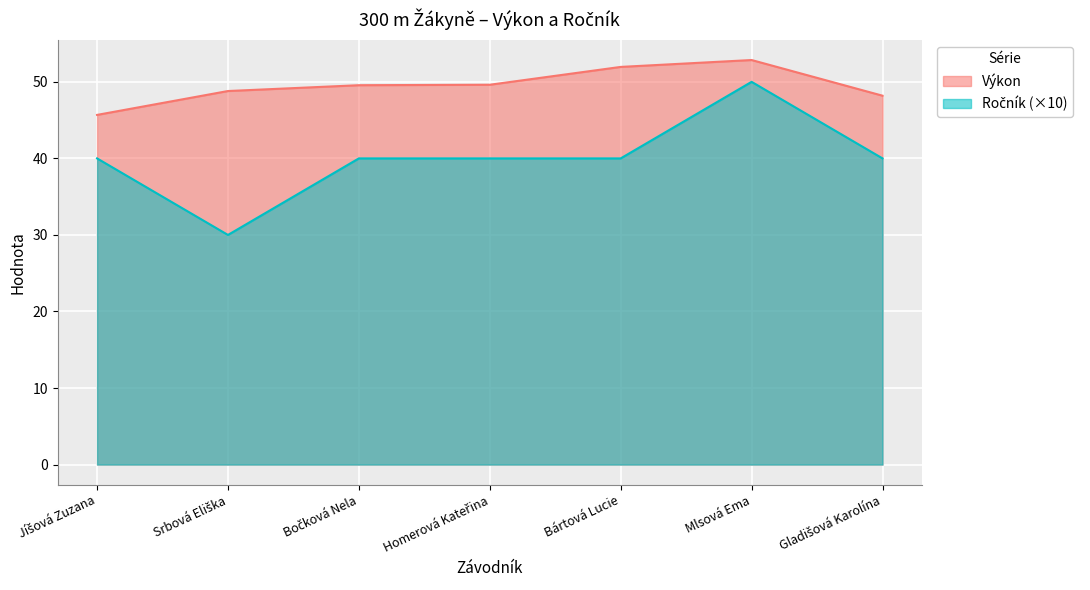

Which series has the widest spread of values?

Ročník